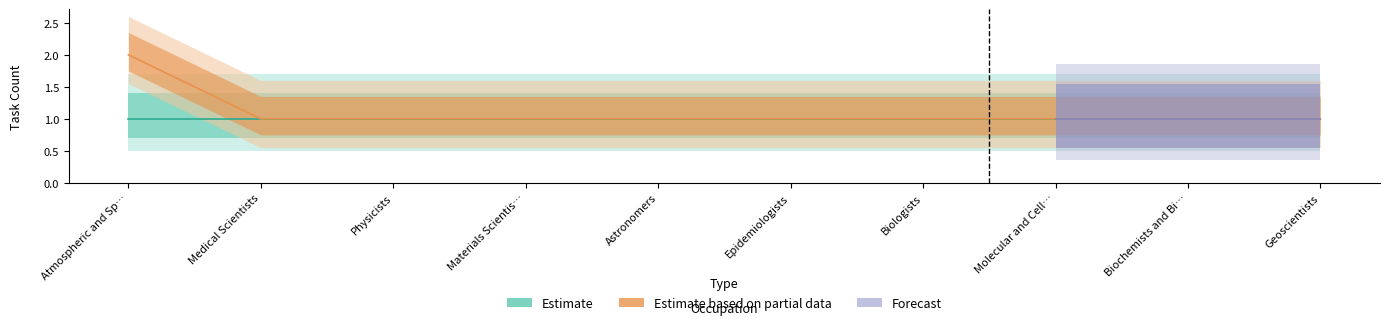

What is the ratio of the value at Atmospheric and Sp… to the value at Materials Scientis…?

2.0